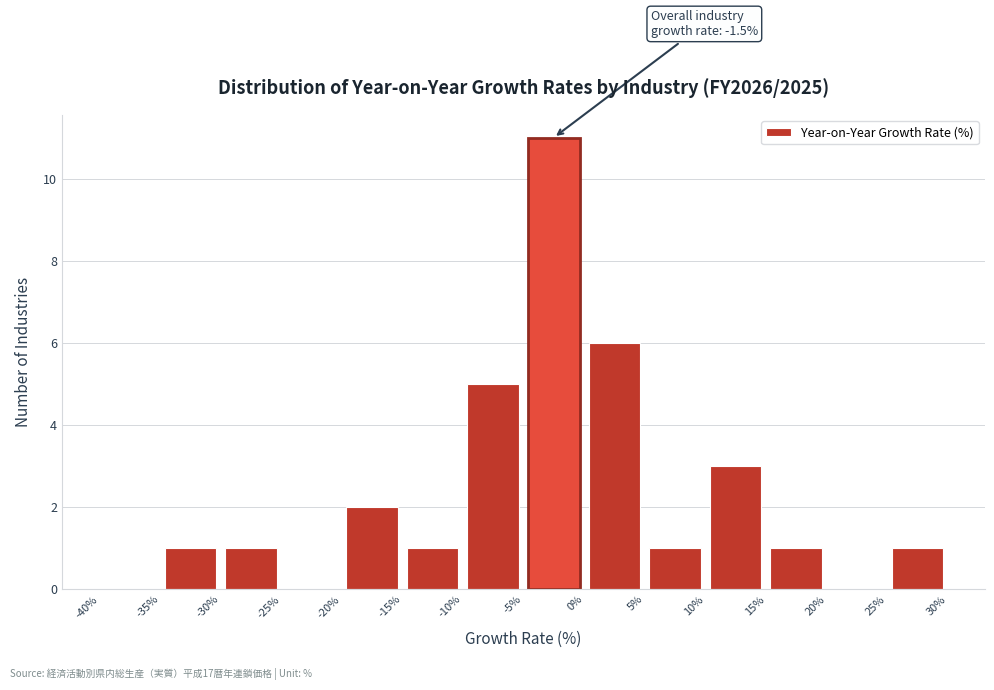

Which range on the x-axis has the tallest bar?

-5% to 0%